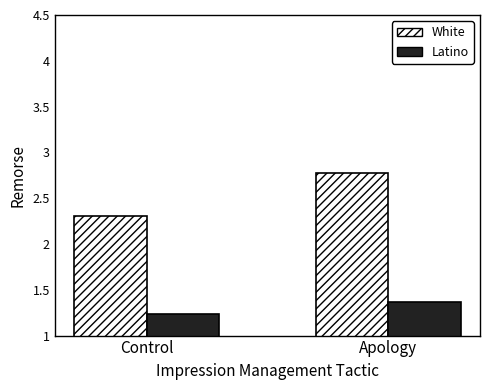

What is the difference between the highest and lowest values at Control?

1.1